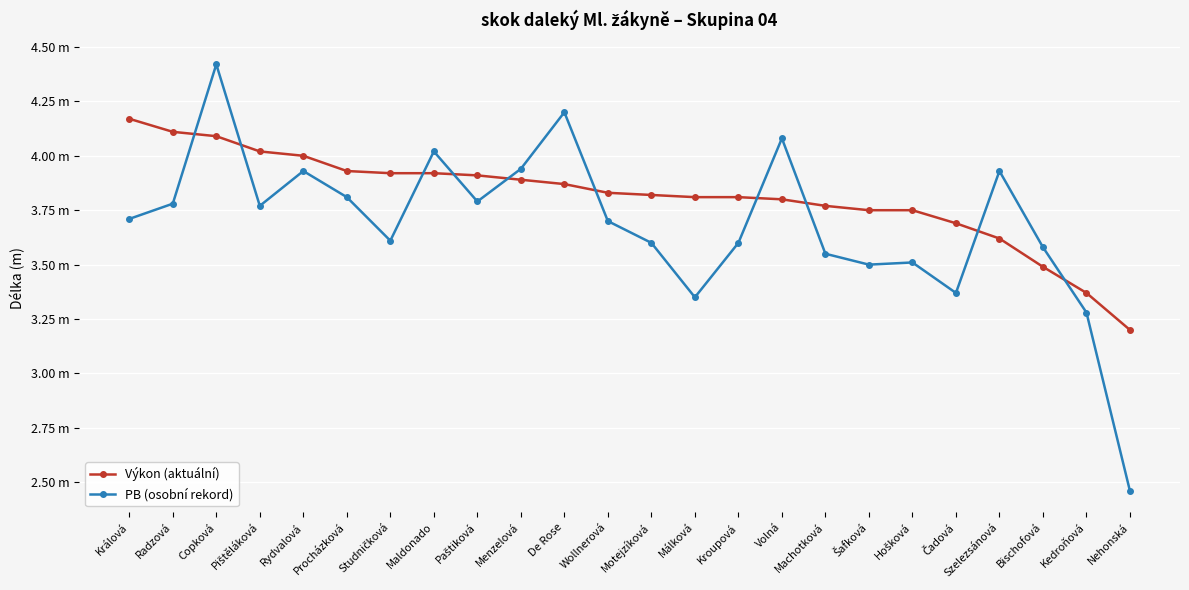

Reading left to right, extract all data points from this chart.

Výkon (aktuální): Králová=4.2	Radzová=4.1	Copková=4.1	Pištěláková=4.0	Rydvalová=4.0	Procházková=3.9	Studničková=3.9	Maldonado=3.9	Paštiková=3.9	Menzelová=3.9	De Rose=3.9	Wollnerová=3.8	Motejzíková=3.8	Málková=3.8	Kroupová=3.8	Volná=3.8	Machotková=3.8	Šafková=3.8	Hošková=3.8	Čadová=3.7	Szelezsánová=3.6	Bischofová=3.5	Kedroňová=3.4	Nehonská=3.2
PB (osobní rekord): Králová=3.7	Radzová=3.8	Copková=4.4	Pištěláková=3.8	Rydvalová=3.9	Procházková=3.8	Studničková=3.6	Maldonado=4.0	Paštiková=3.8	Menzelová=3.9	De Rose=4.2	Wollnerová=3.7	Motejzíková=3.6	Málková=3.4	Kroupová=3.6	Volná=4.1	Machotková=3.5	Šafková=3.5	Hošková=3.5	Čadová=3.4	Szelezsánová=3.9	Bischofová=3.6	Kedroňová=3.3	Nehonská=2.5